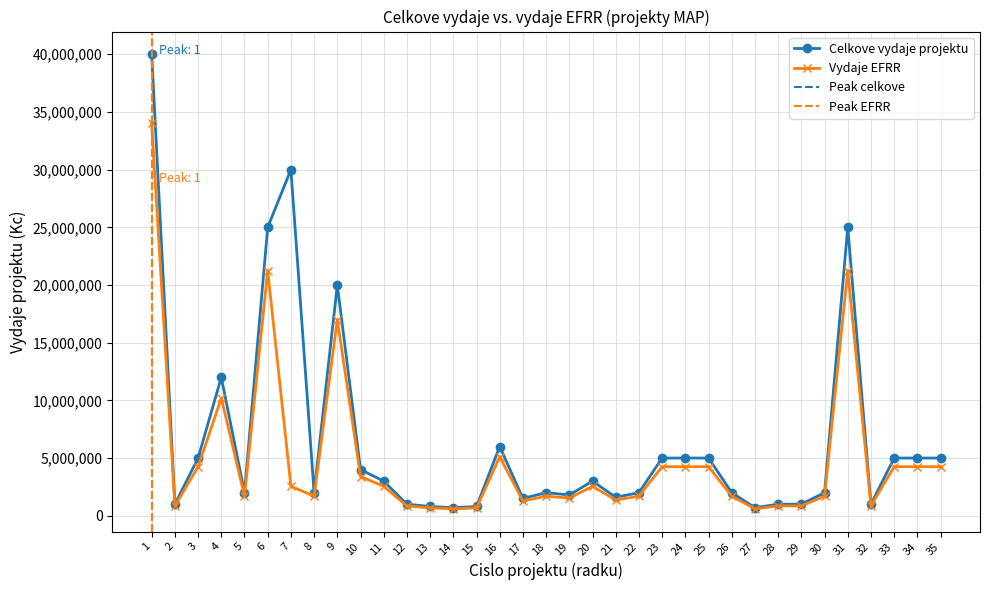

What is the average value of the celkove_vydaje series?

6511429